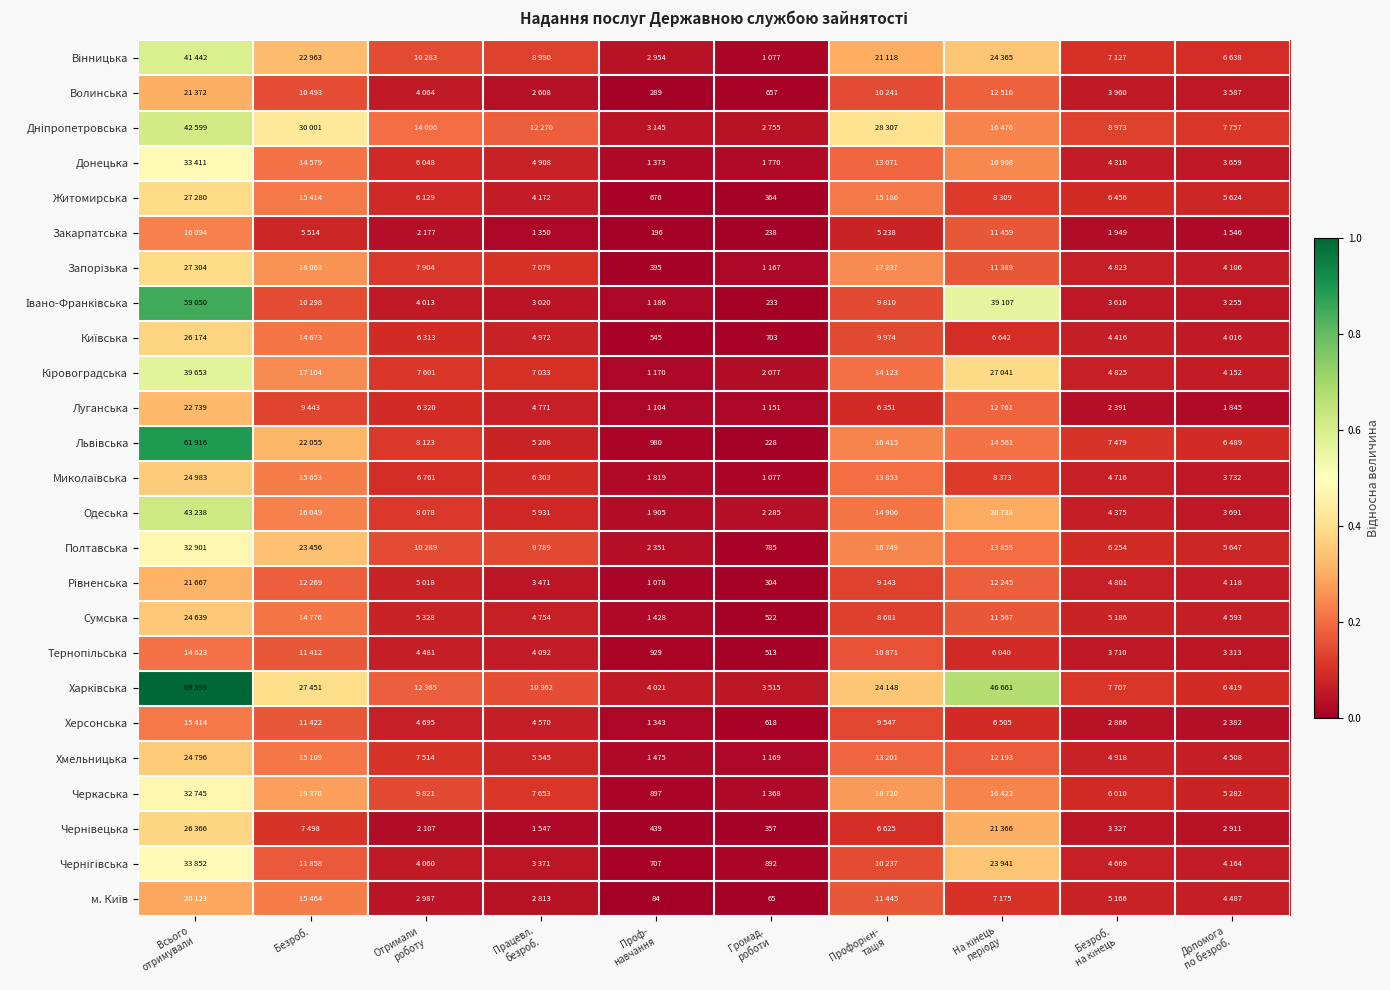

Is the value of Тернопільська at Отримали роботу greater than the value of Чернівецька at Отримали роботу?

Yes